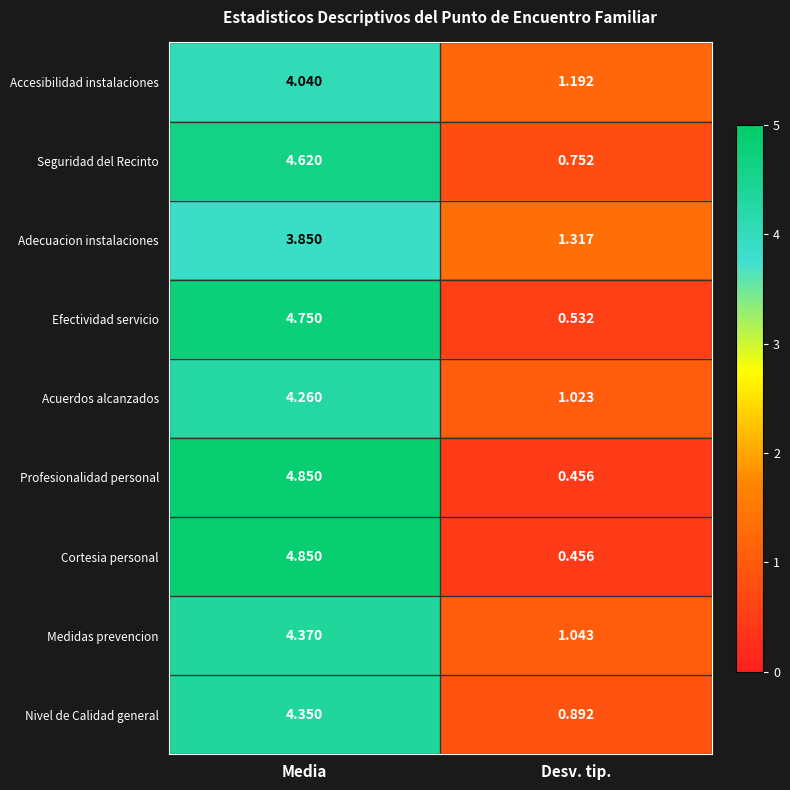

Where does the Profesionalidad personal series first go above 4?

Media